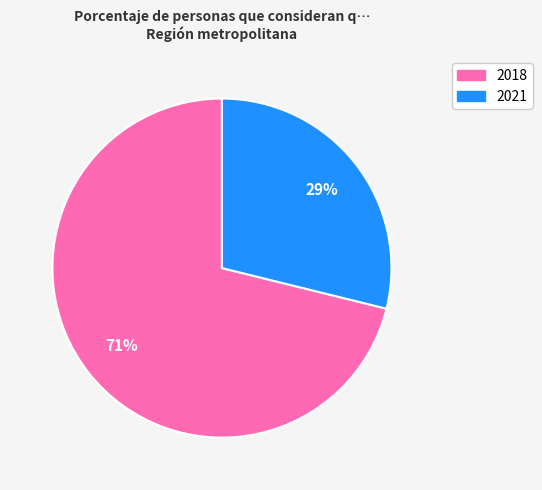

Combined, do 2021 and 2018 account for over 50%?

Yes